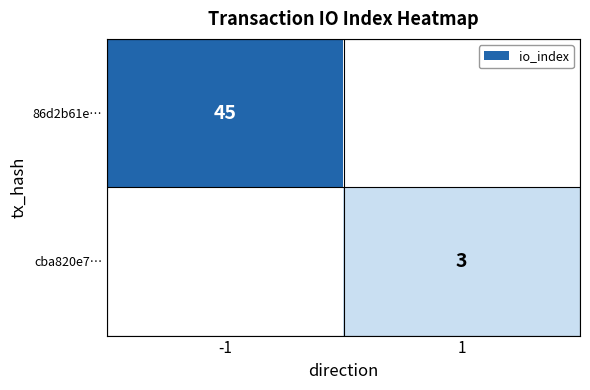

The 86d2b61e… series shows 45 at -1. True or false?

True